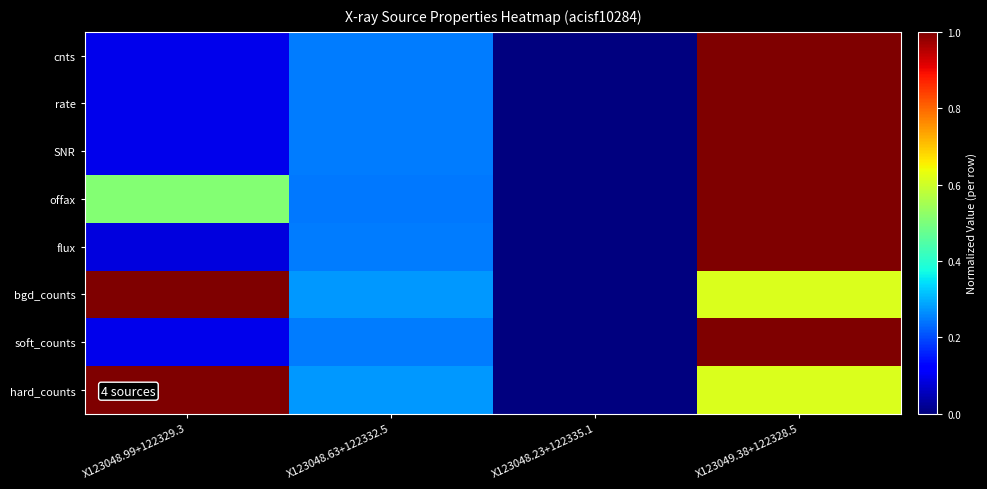

Reading left to right, extract all data points from this chart.

cnts: X123048.99+122329.3=0.1	X123048.63+122332.5=0.2	X123048.23+122335.1=0.0	X123049.38+122328.5=1.0
rate: X123048.99+122329.3=0.1	X123048.63+122332.5=0.2	X123048.23+122335.1=0.0	X123049.38+122328.5=1.0
SNR: X123048.99+122329.3=0.1	X123048.63+122332.5=0.2	X123048.23+122335.1=0.0	X123049.38+122328.5=1.0
offax: X123048.99+122329.3=0.5	X123048.63+122332.5=0.2	X123048.23+122335.1=0.0	X123049.38+122328.5=1.0
flux: X123048.99+122329.3=0.1	X123048.63+122332.5=0.2	X123048.23+122335.1=0.0	X123049.38+122328.5=1.0
bgd_counts: X123048.99+122329.3=1.0	X123048.63+122332.5=0.3	X123048.23+122335.1=0.0	X123049.38+122328.5=0.6
soft_counts: X123048.99+122329.3=0.1	X123048.63+122332.5=0.2	X123048.23+122335.1=0.0	X123049.38+122328.5=1.0
hard_counts: X123048.99+122329.3=1.0	X123048.63+122332.5=0.3	X123048.23+122335.1=0.0	X123049.38+122328.5=0.6